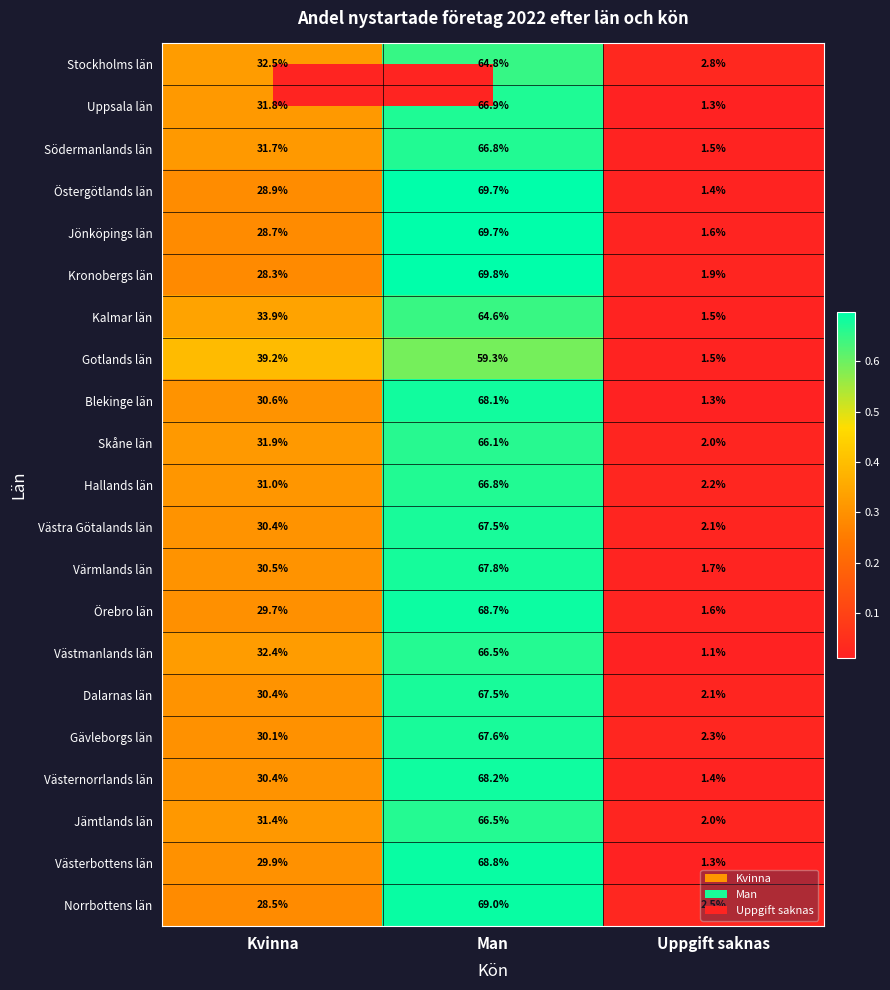

Is it true that Västra Götalands län equals 19.1 at Kvinna?

False